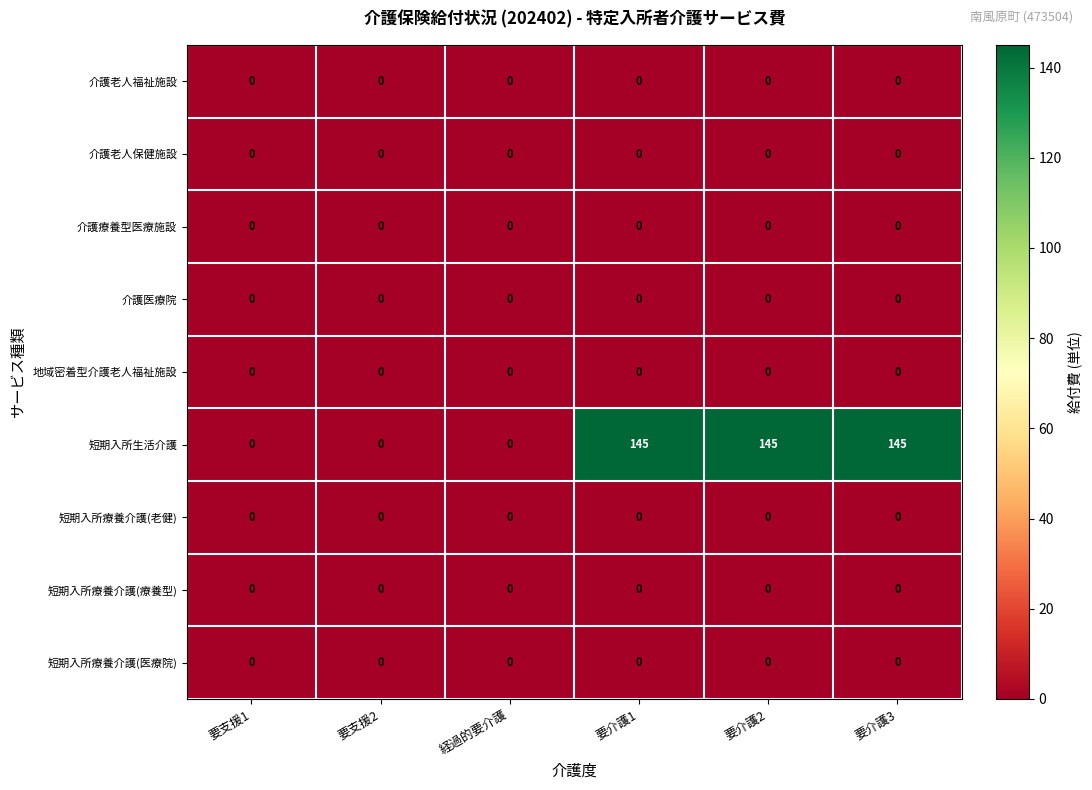

The 介護老人福祉施設 series shows 0 at 要介護2. True or false?

True